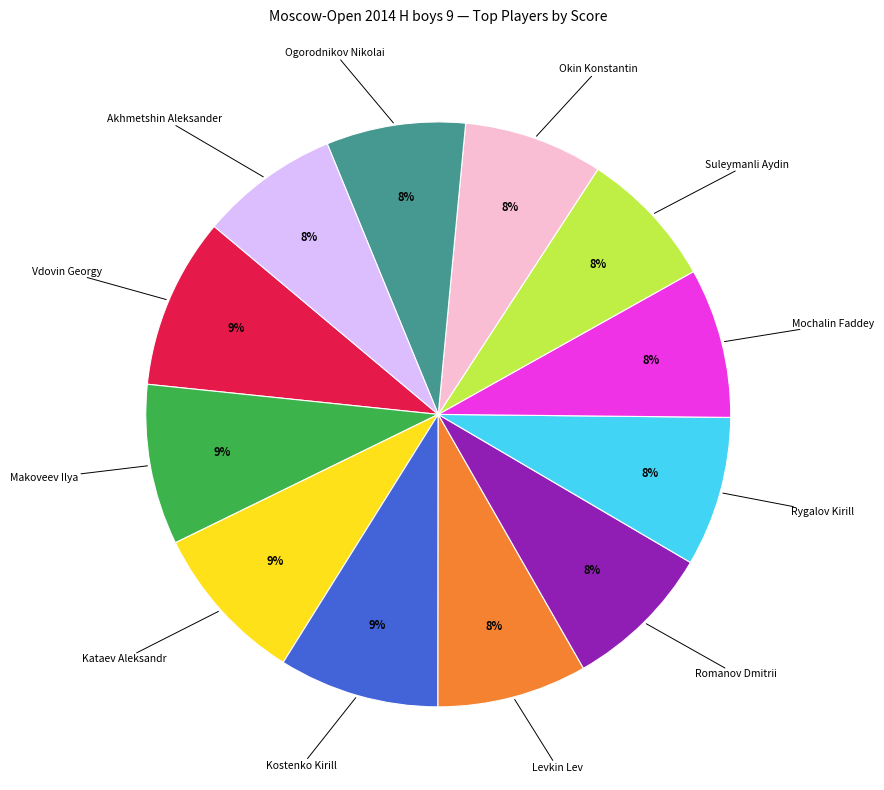

Is there any slice that represents more than half of the pie?

No